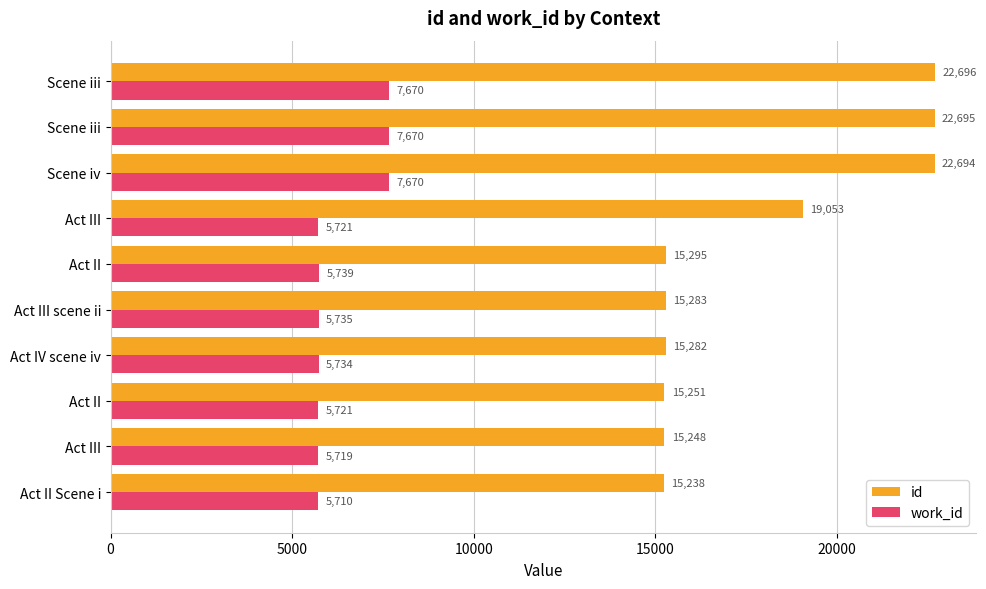

What are all the series names shown in the legend?

id, work_id